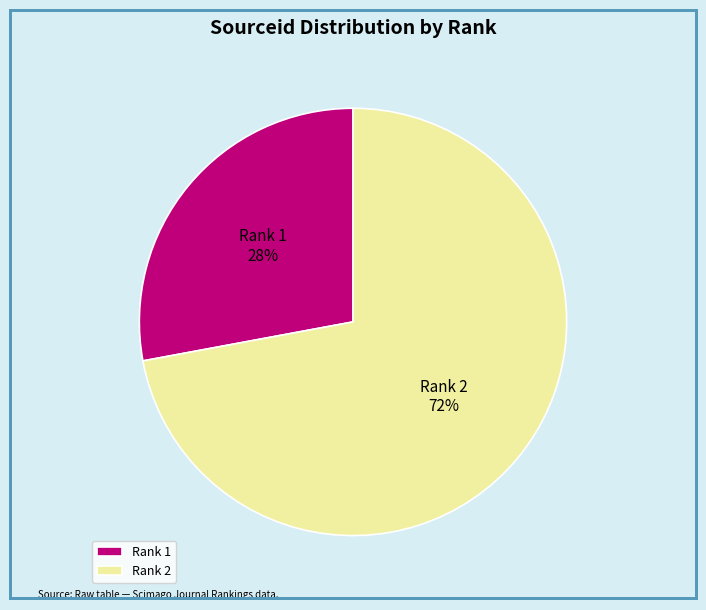

The Rank 2 slice represents 72% of the pie. True or false?

True